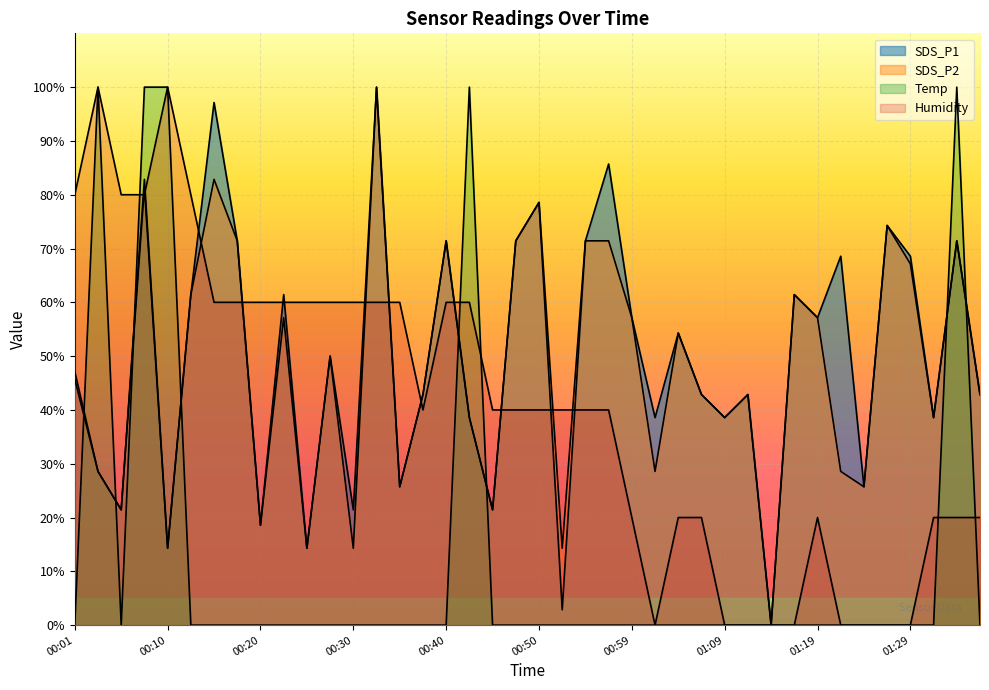

Which category has the lowest value in the Humidity series?

01:02